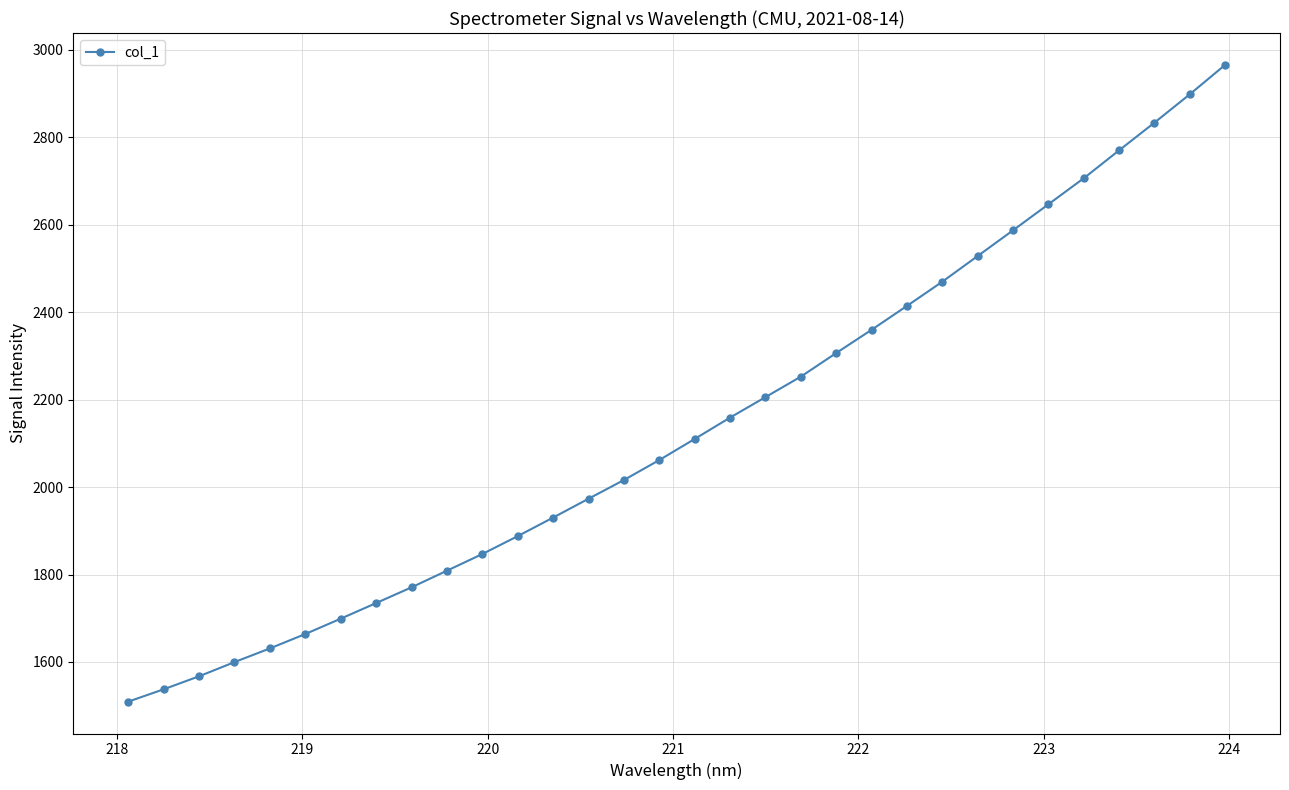

What is the maximum value shown in the chart?

2965.7